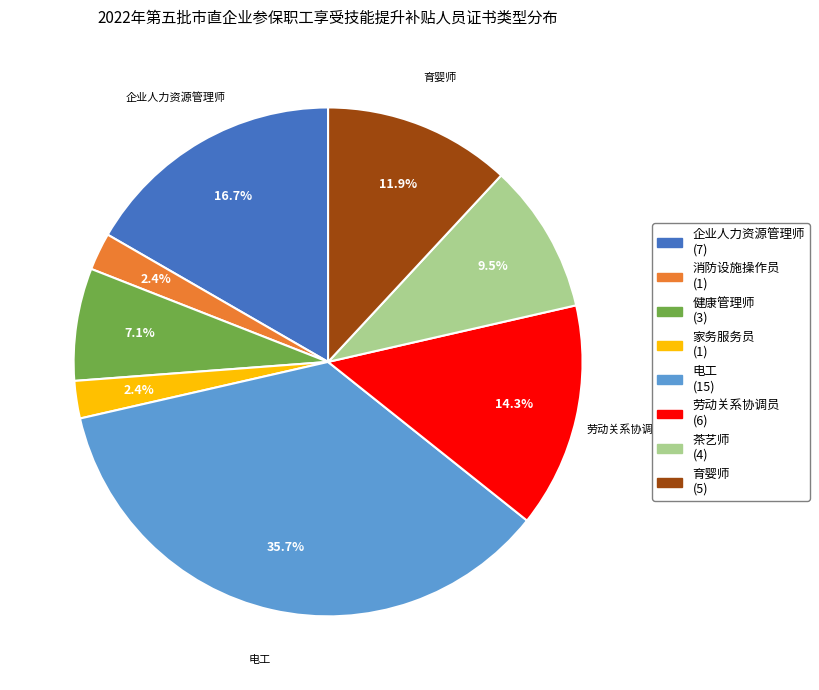

Does any single category account for the majority?

No